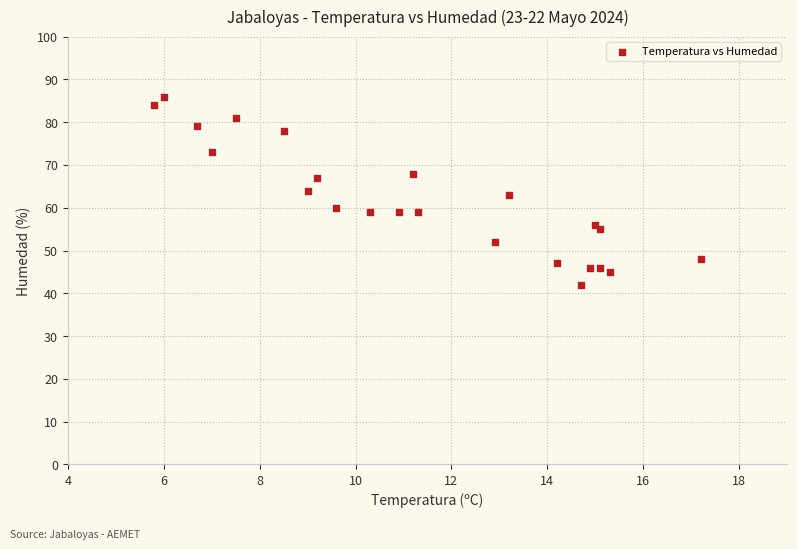

What is the range of Y values (max minus min)?

44